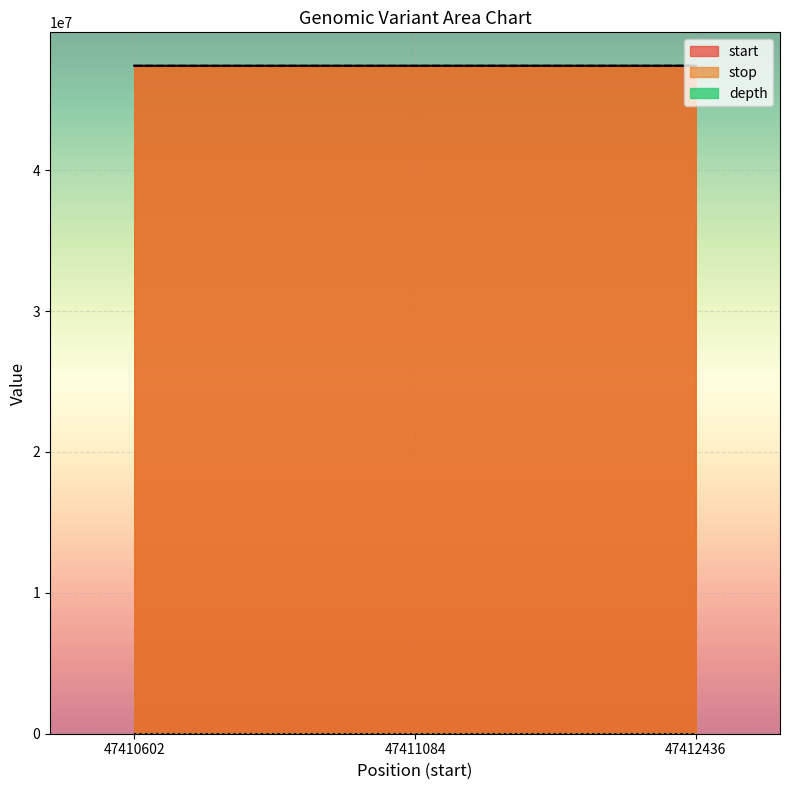

Which has a higher value, 47410602 or 47411084?

47411084